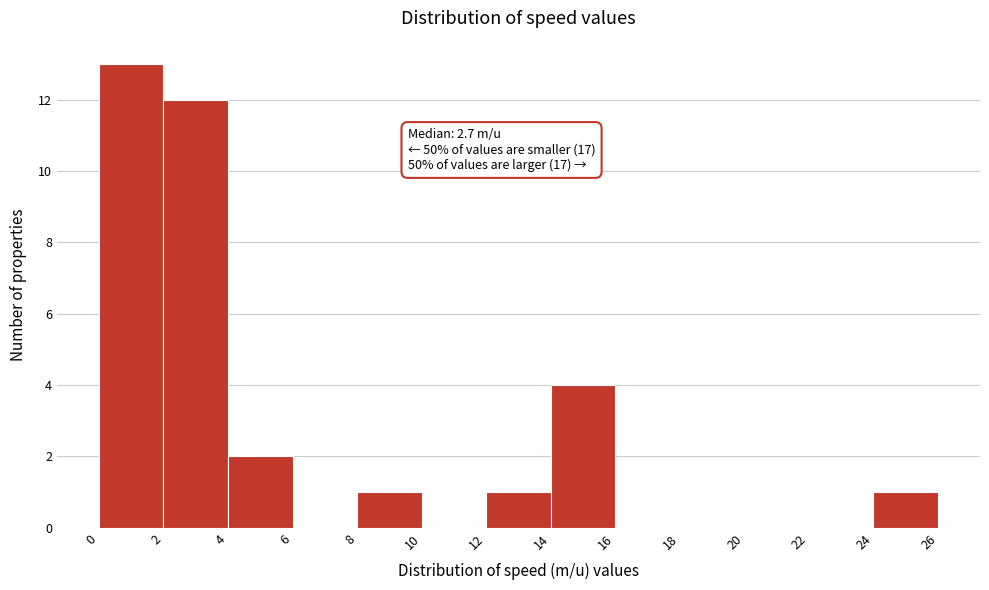

Which range on the x-axis has the tallest bar?

0 to 2